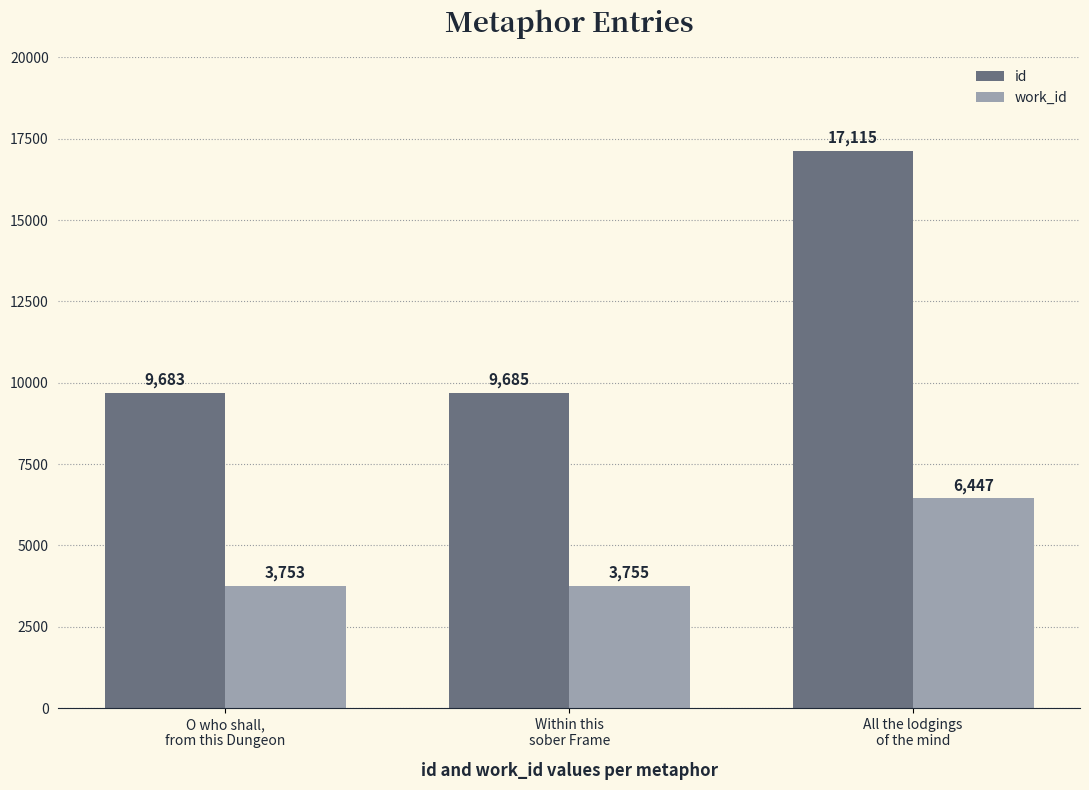

Reading left to right, list all the values displayed in this chart.

id: O who shall,
from this Dungeon=9683	Within this
sober Frame=9685	All the lodgings
of the mind=17115
work_id: O who shall,
from this Dungeon=3753	Within this
sober Frame=3755	All the lodgings
of the mind=6447